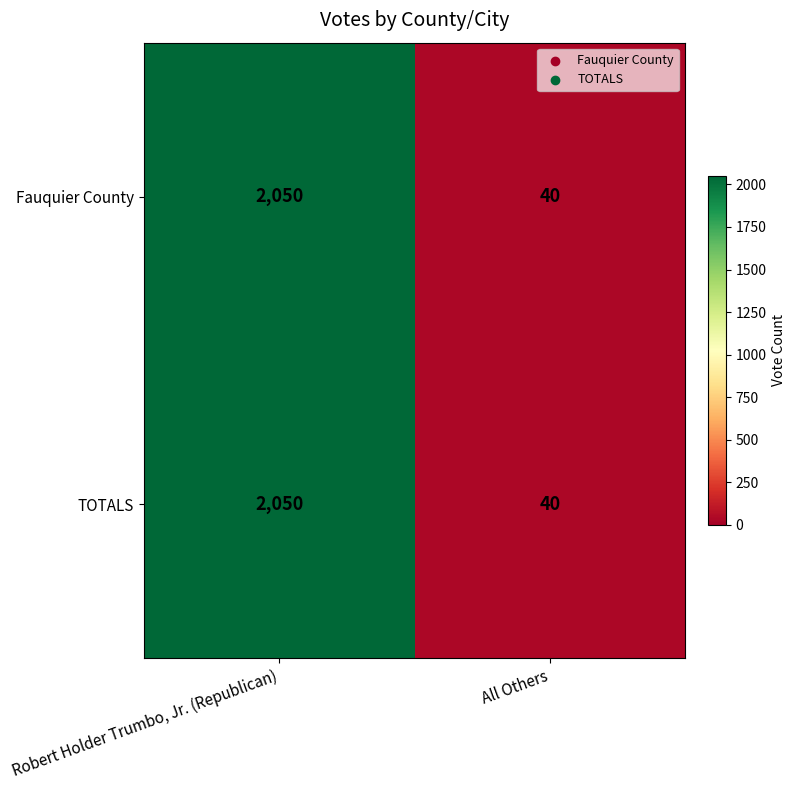

What is the lowest value of the Fauquier County series?

40